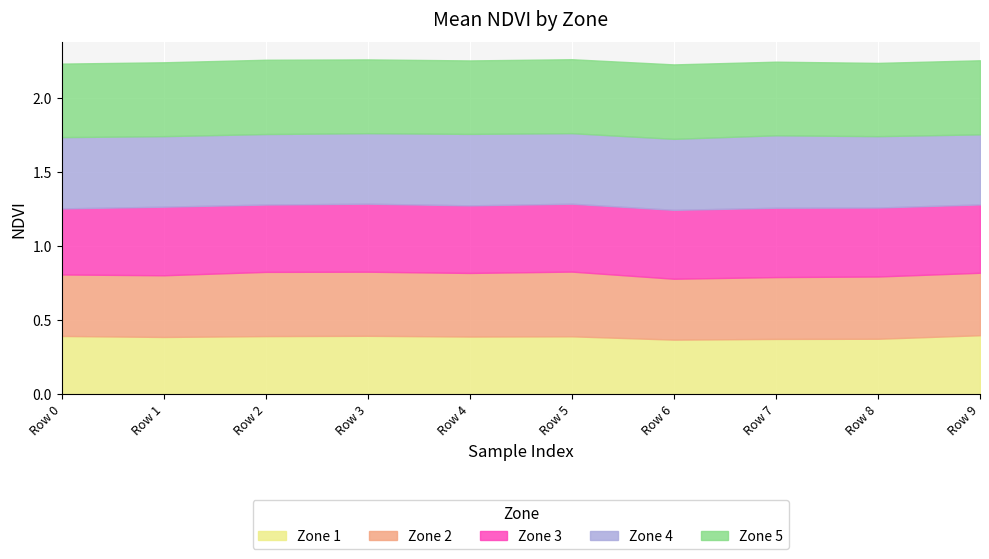

True or false: Zone 3 and Zone 1 intersect in this chart.

False